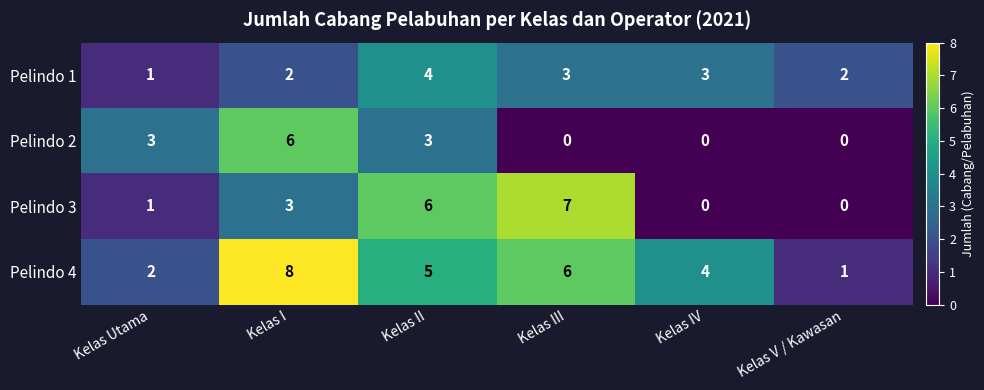

What is the difference between the Pelindo 2 values at Kelas Utama and Kelas IV?

3